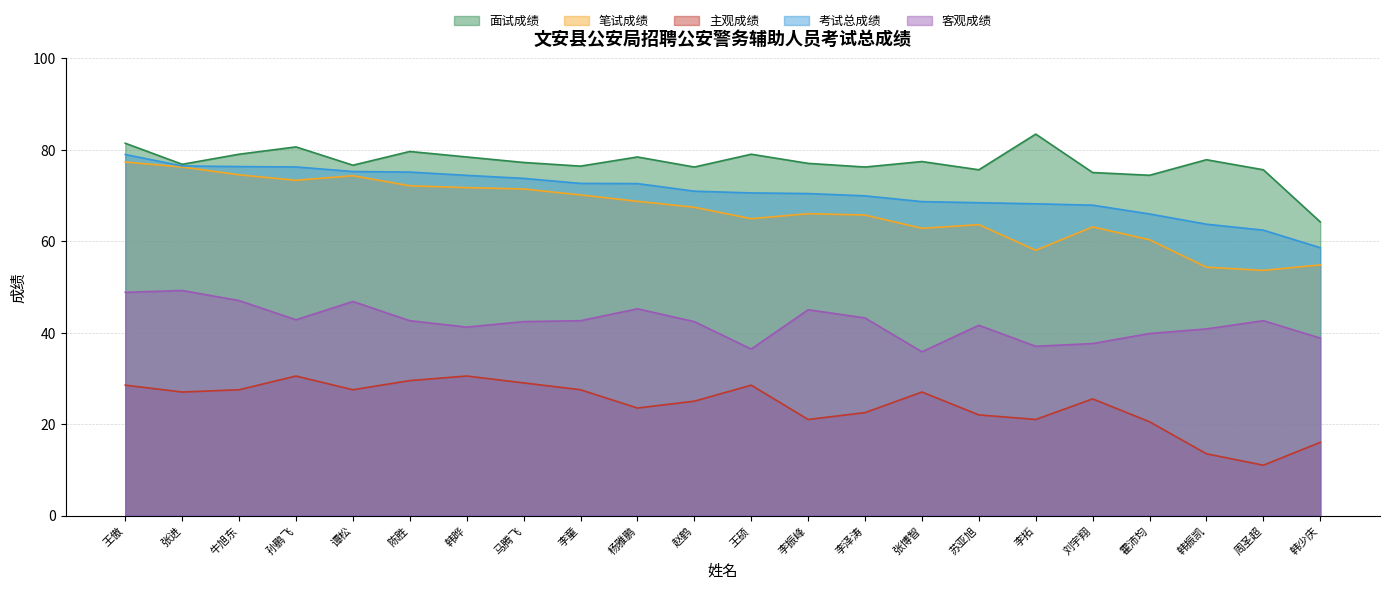

True or false: 考试总成绩 and 客观成绩 intersect in this chart.

False